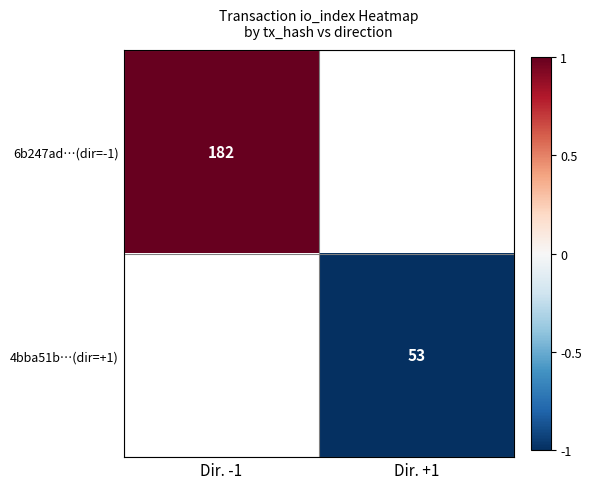

What is the maximum value shown in the chart?

1.0